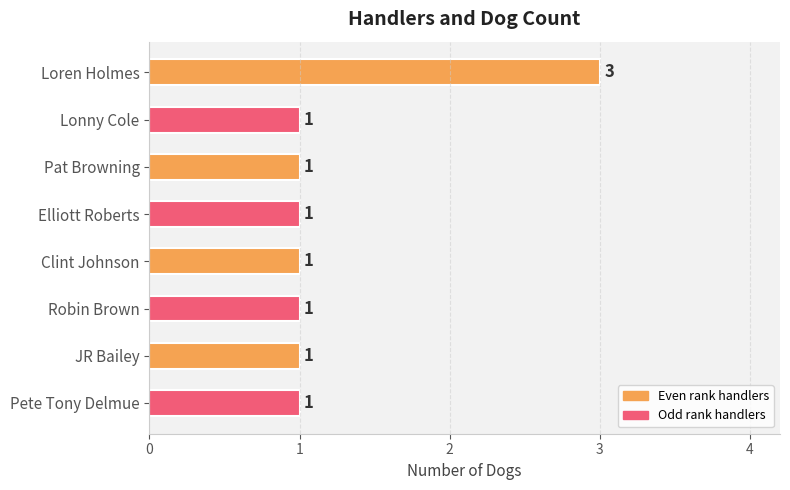

Which label corresponds to the largest value in the chart?

Loren Holmes